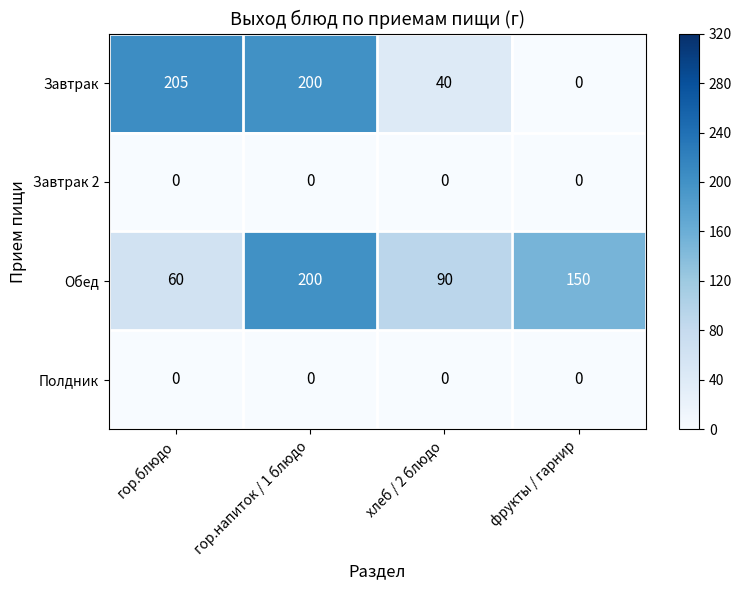

At which category is the sum across all series the highest?

гор.напиток / 1 блюдо